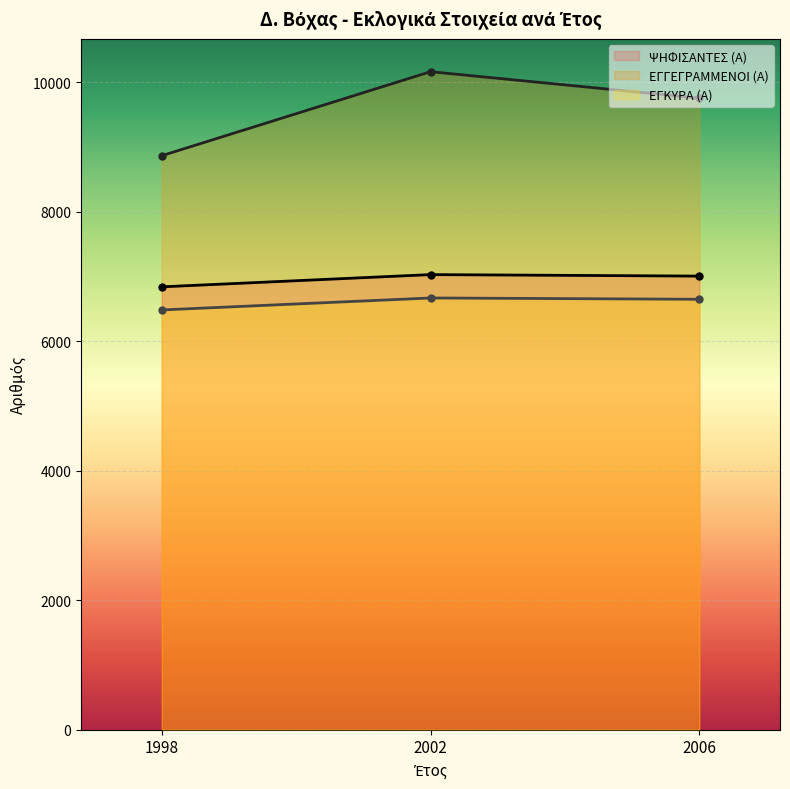

How many lines are shown in the chart?

3